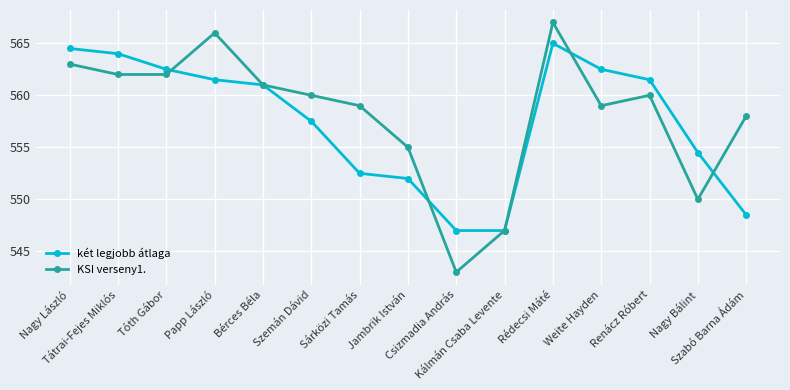

At which label is KSI verseny1. closest to 555?

Jambrik István